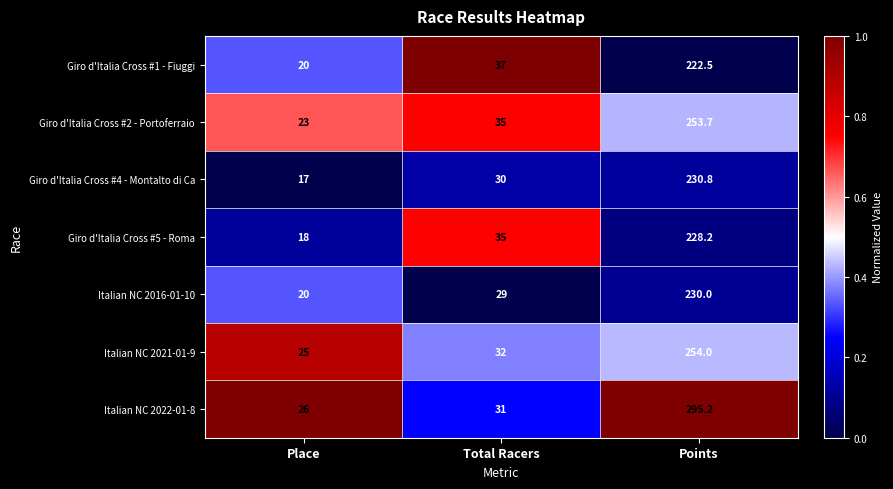

Reading right to left, list all the values displayed in this chart.

Giro d'Italia Cross #1 - Fiuggi: Points=222.5	Total Racers=37.0	Place=20.0
Giro d'Italia Cross #2 - Portoferraio: Points=253.7	Total Racers=35.0	Place=23.0
Giro d'Italia Cross #4 - Montalto di Ca: Points=230.8	Total Racers=30.0	Place=17.0
Giro d'Italia Cross #5 - Roma: Points=228.2	Total Racers=35.0	Place=18.0
Italian NC 2016-01-10: Points=230.0	Total Racers=29.0	Place=20.0
Italian NC 2021-01-9: Points=254.0	Total Racers=32.0	Place=25.0
Italian NC 2022-01-8: Points=295.2	Total Racers=31.0	Place=26.0